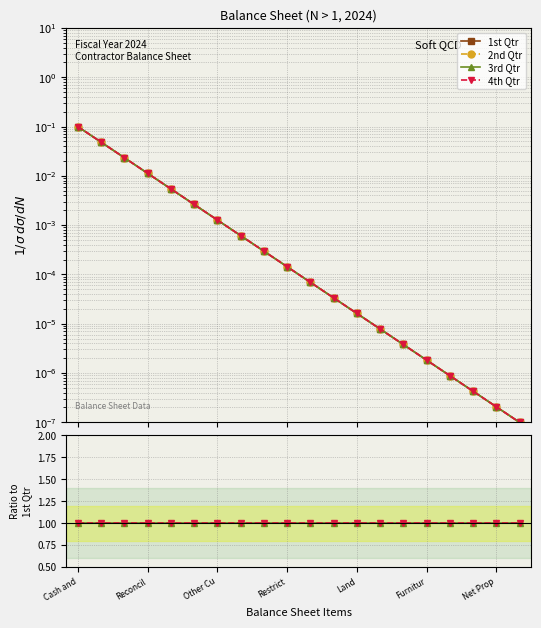

True or false: 4th Qtr and 1st Qtr cross at least once.

False